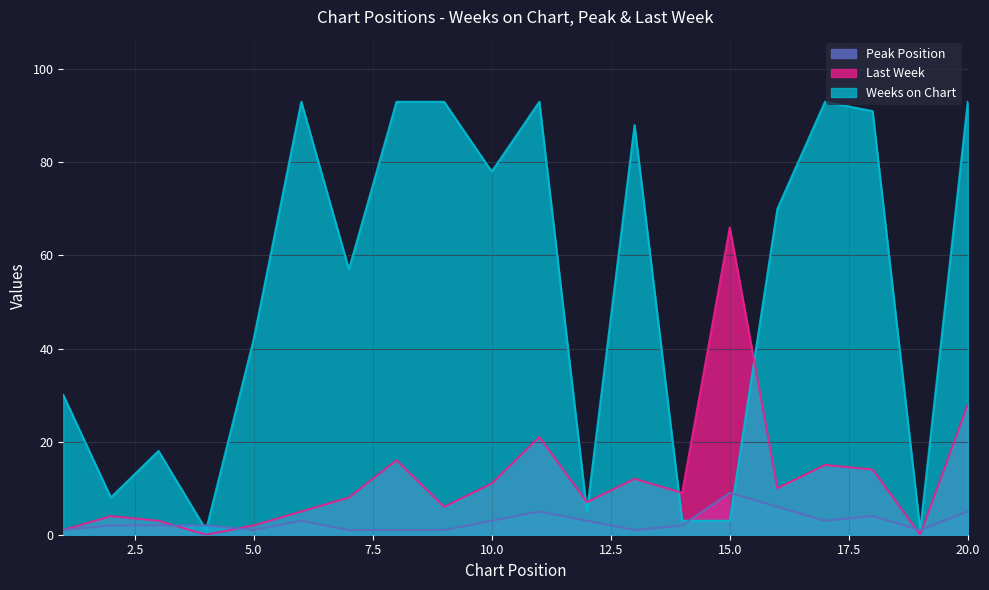

Rank the series by their maximum value, from lowest to highest.

Peak Position, Last Week, Weeks on Chart